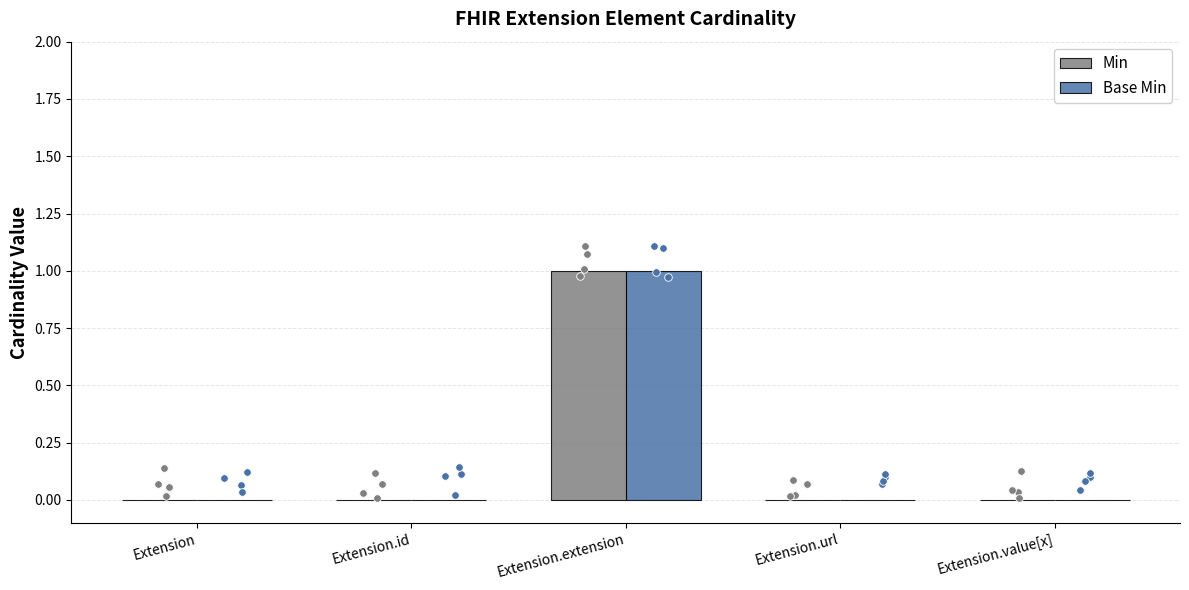

At how many categories does at least one series exceed 0?

1